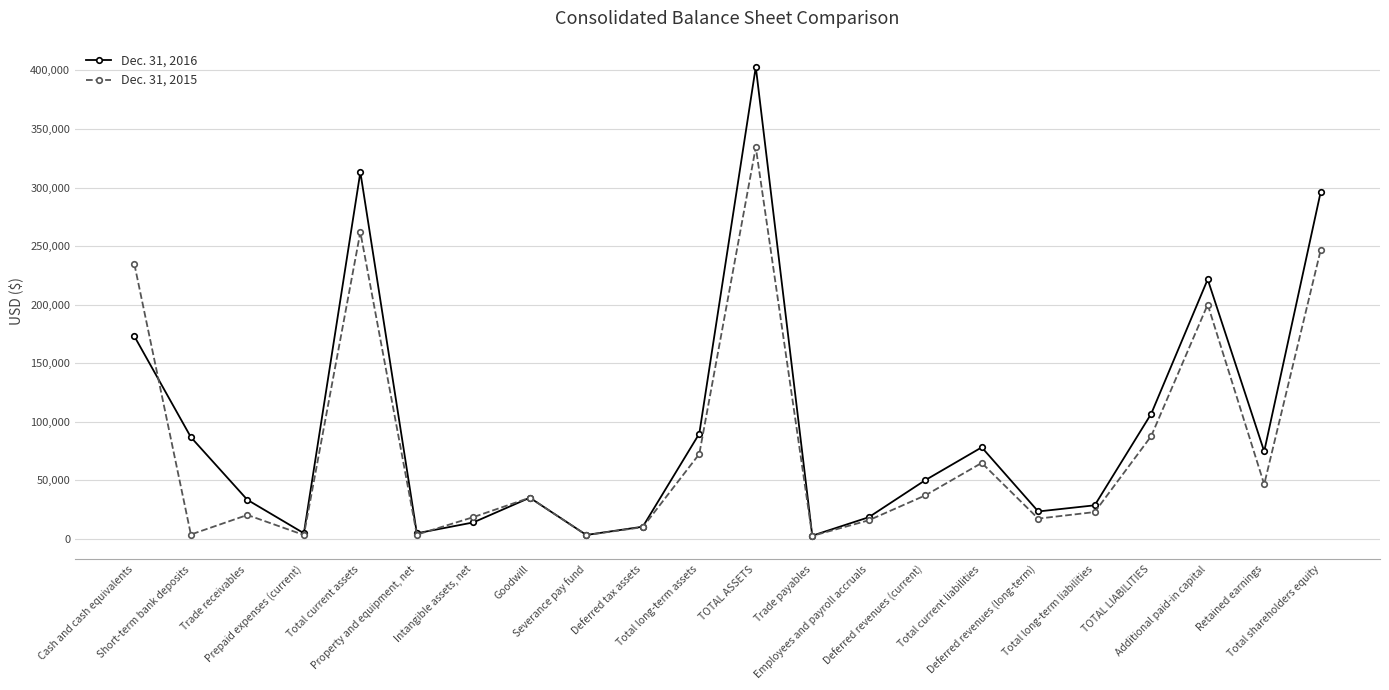

What is the sum of the Dec. 31, 2015 values at Deferred tax assets and Additional paid-in capital?

210105